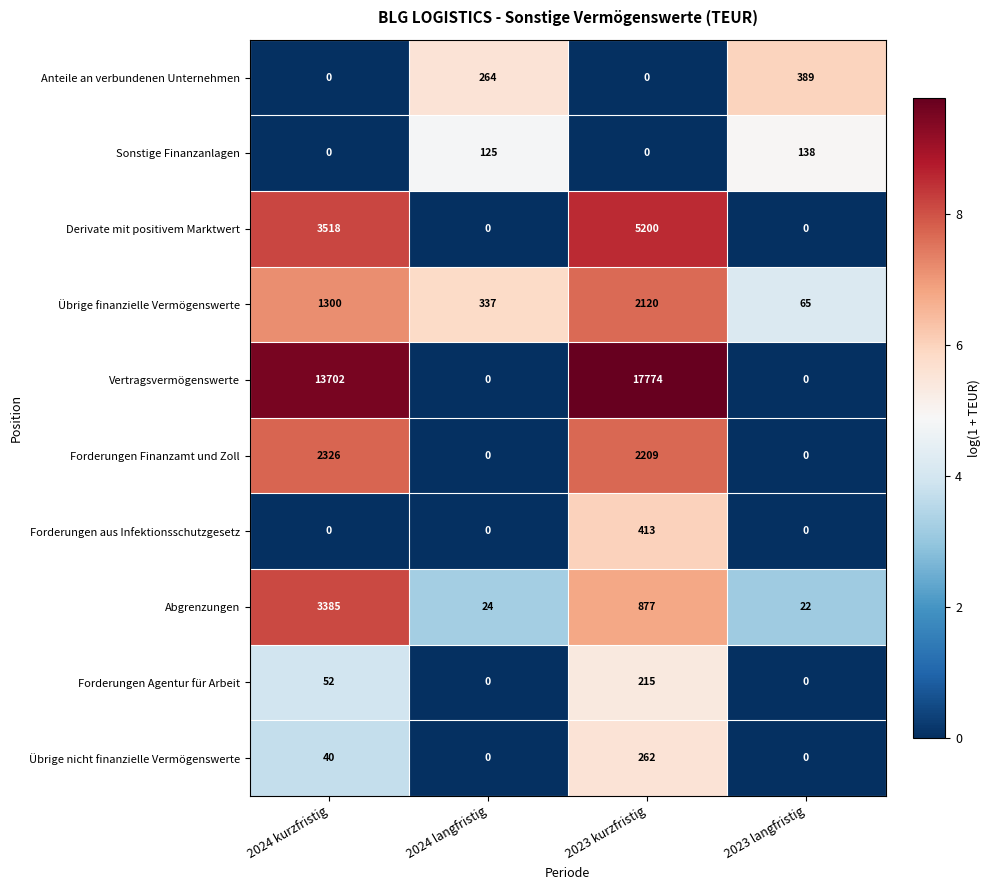

At which label does Übrige finanzielle Vermögenswerte reach its minimum?

2023 langfristig